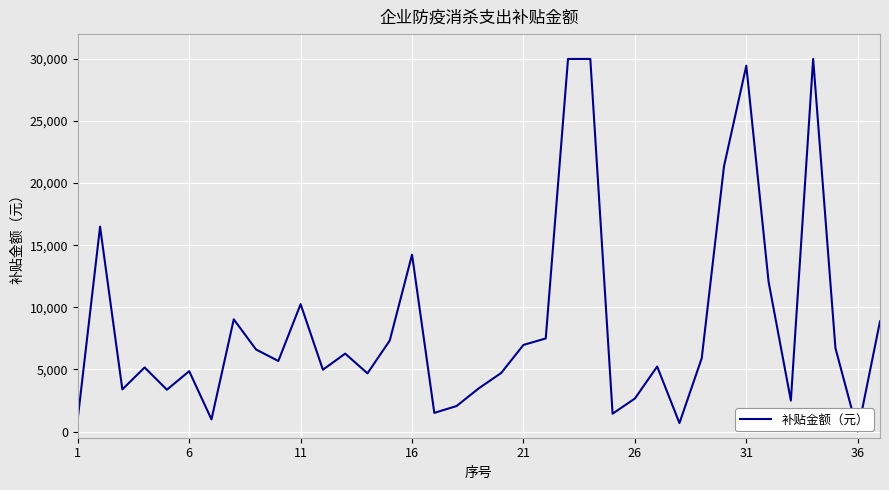

How many values are below 5679?

18